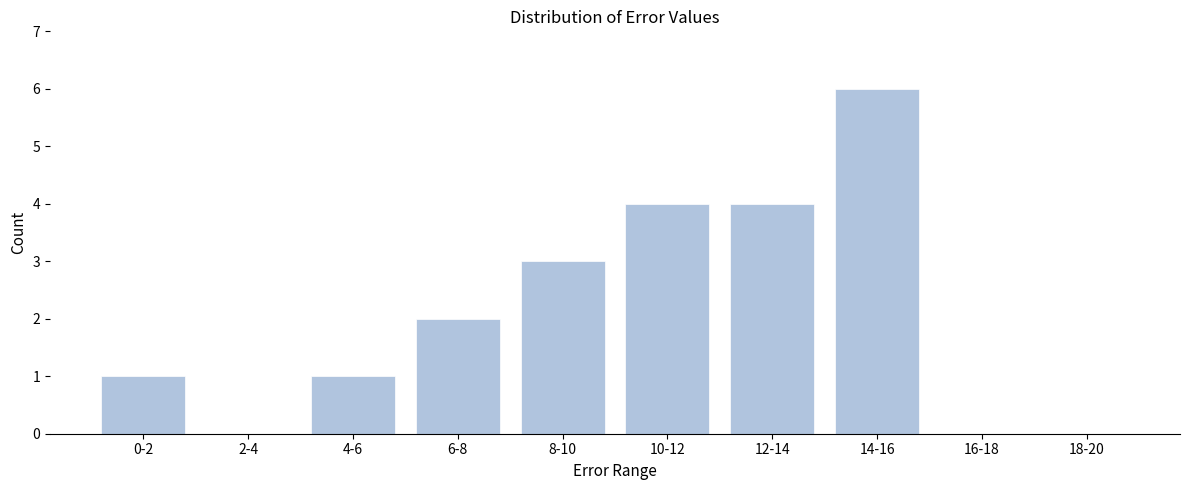

Reading left to right, transcribe all the data shown in this chart.

0-2=1	2-4=0	4-6=1	6-8=2	8-10=3	10-12=4	12-14=4	14-16=6	16-18=0	18-20=0